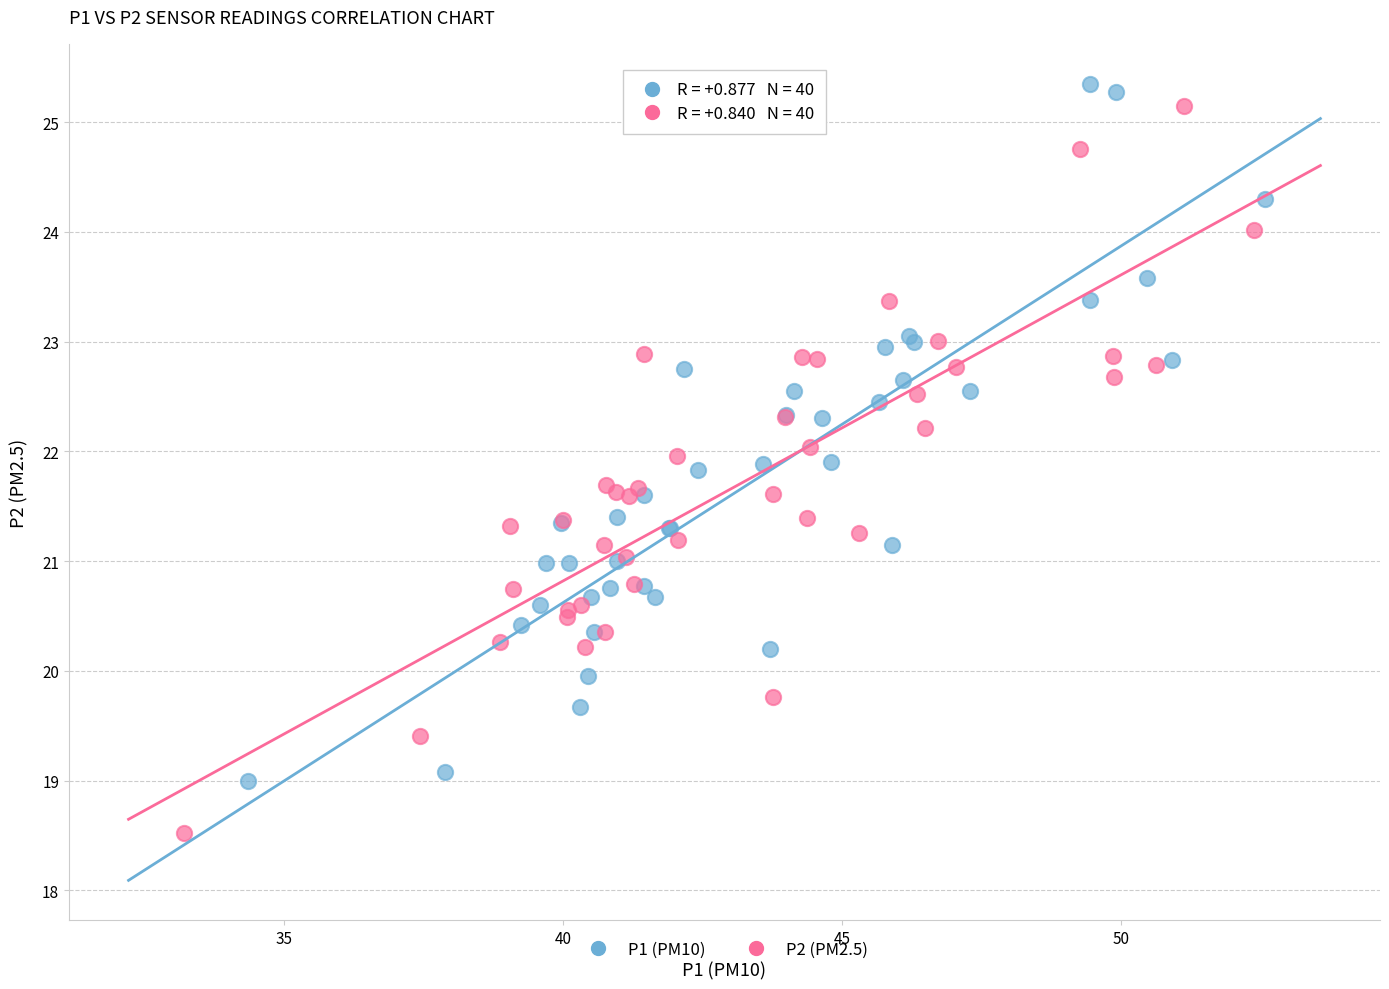

Which series has the widest spread of Y values?

P2 (PM2.5)